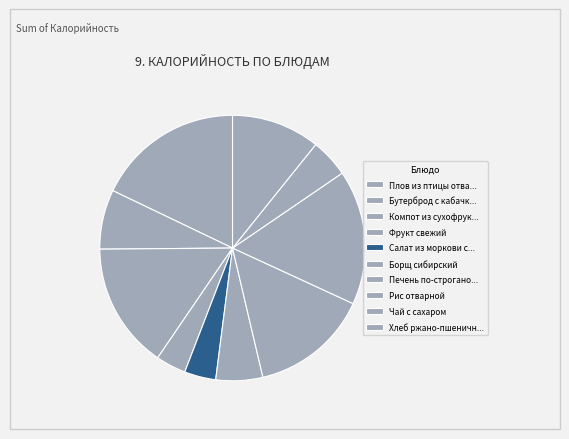

How many segments does this pie chart have?

10